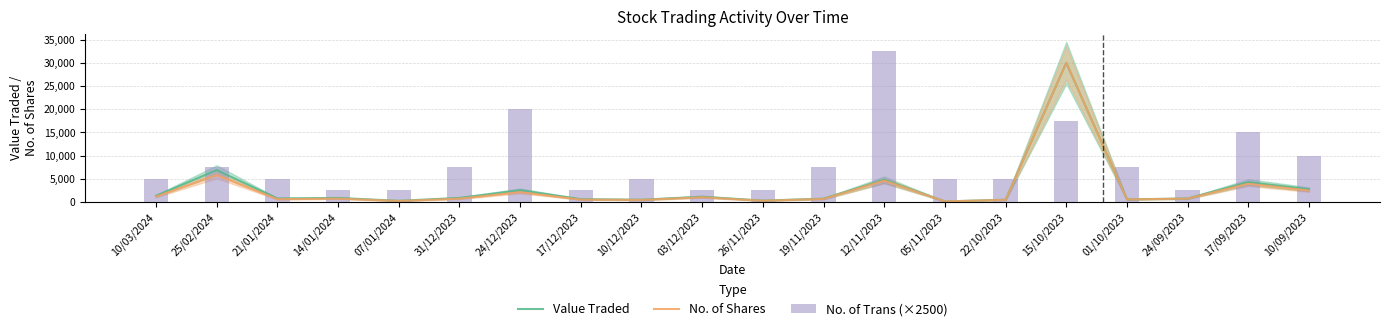

Is it true that Value Traded equals 595 at 17/12/2023?

True